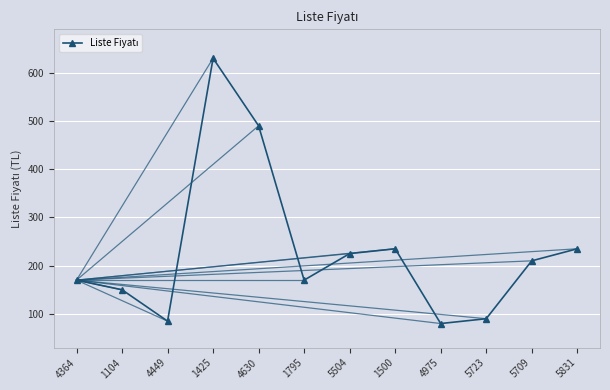

What is the average value?

231